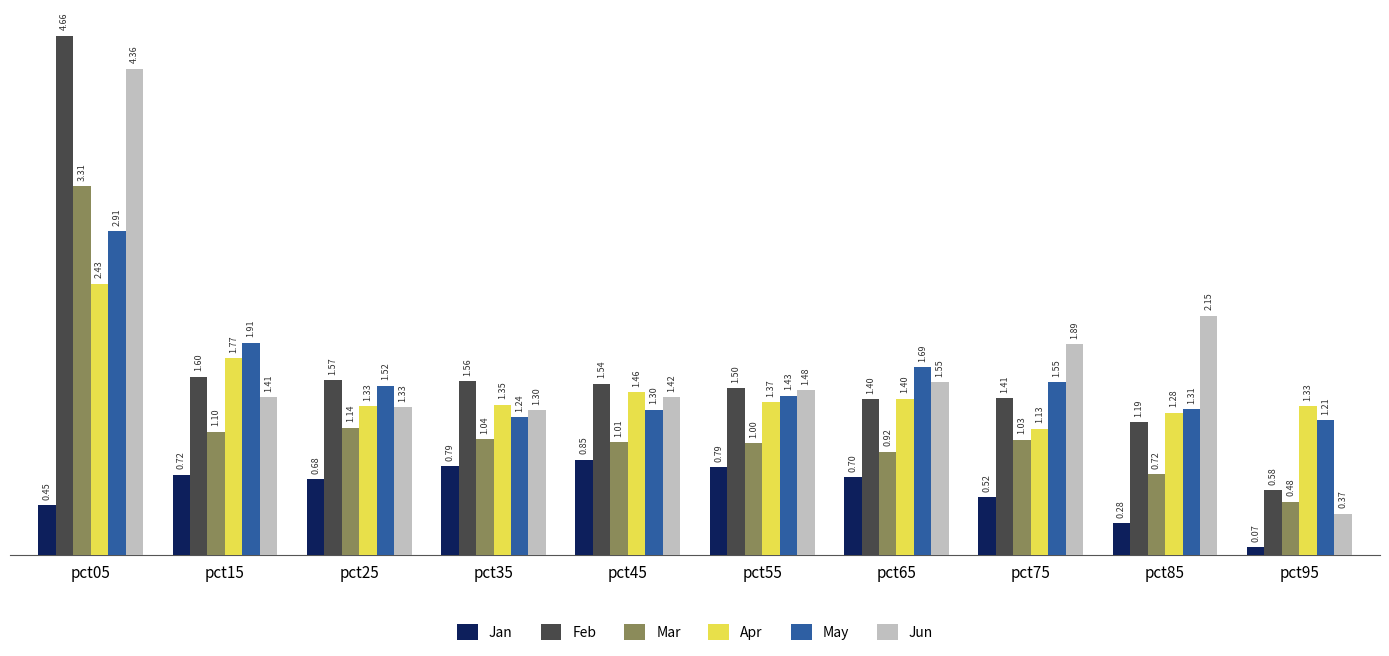

What is the sum of the May values at pct05 and pct15?

4.8